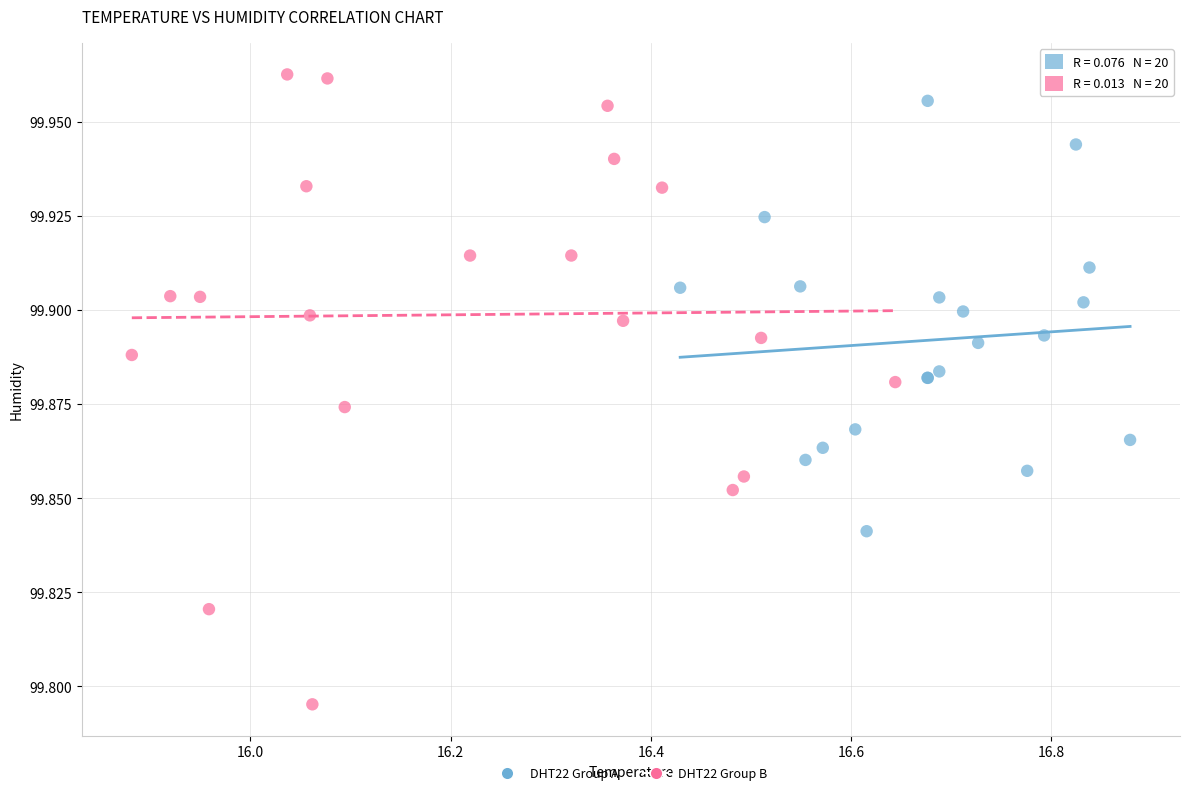

Which series reaches the maximum Y coordinate?

DHT22 Group B